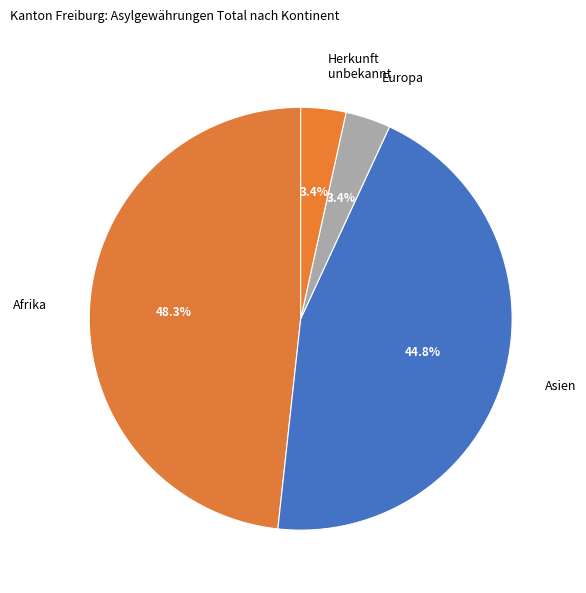

How many segments does this pie chart have?

4